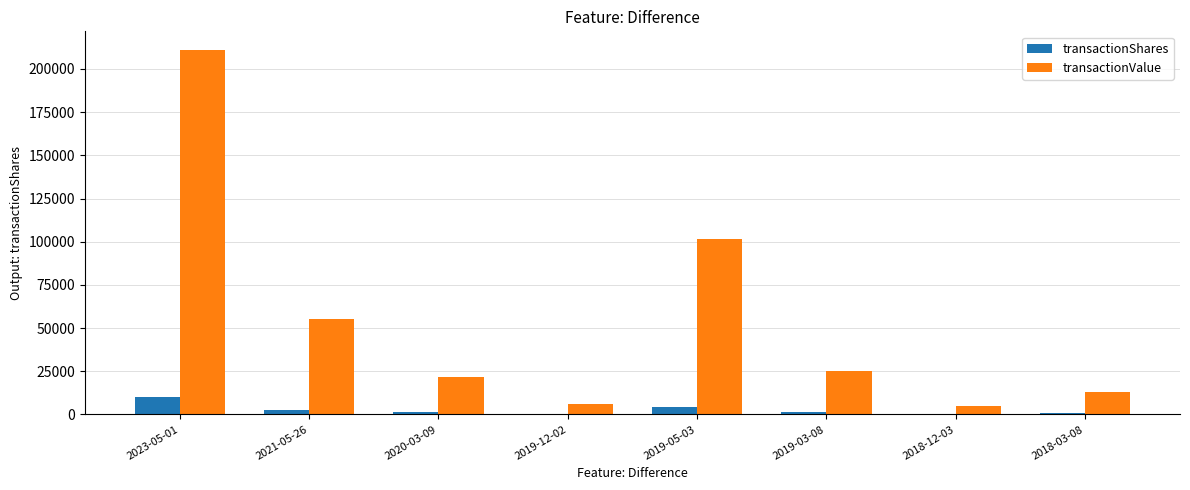

At which category is the sum across all series the highest?

2023-05-01